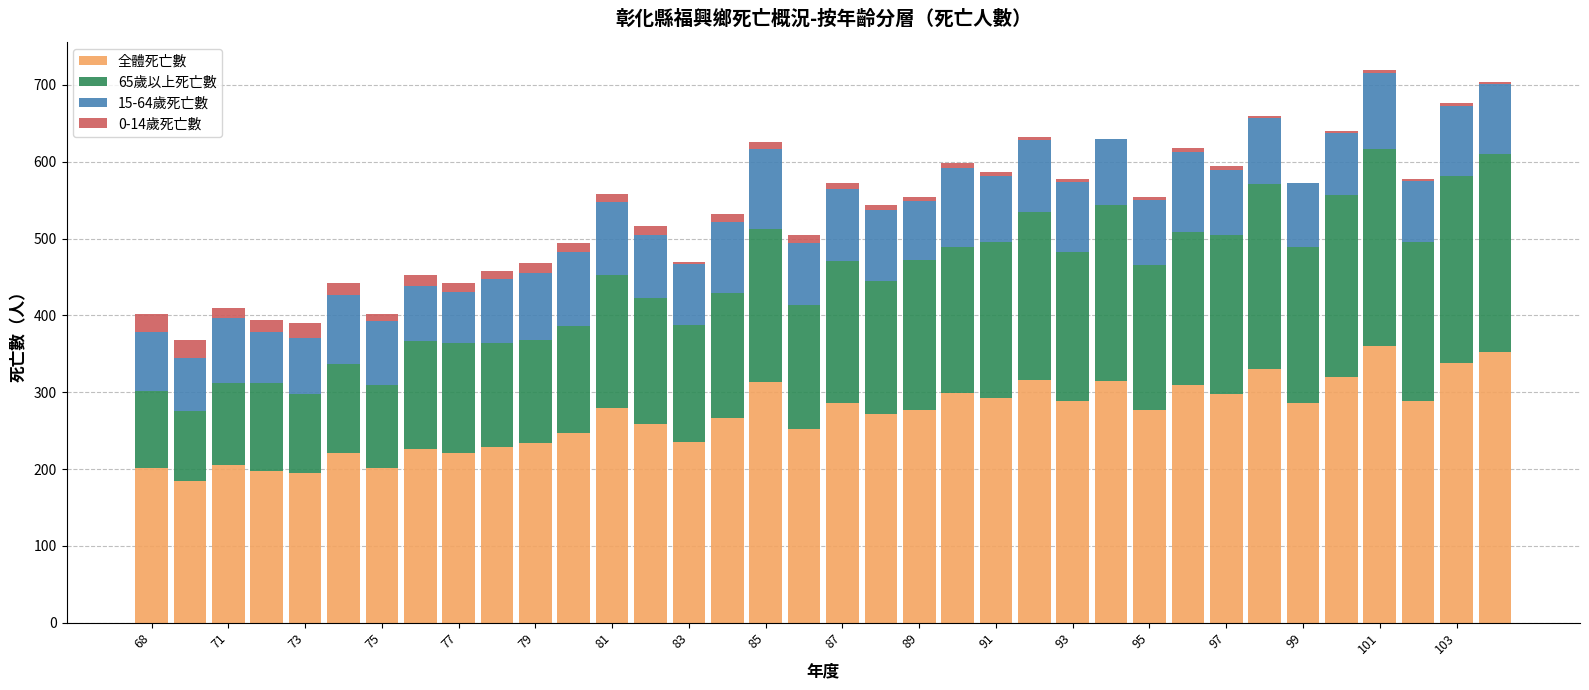

What are all the series names shown in the legend?

全體死亡數, 65歲以上死亡數, 15-64歲死亡數, 0-14歲死亡數